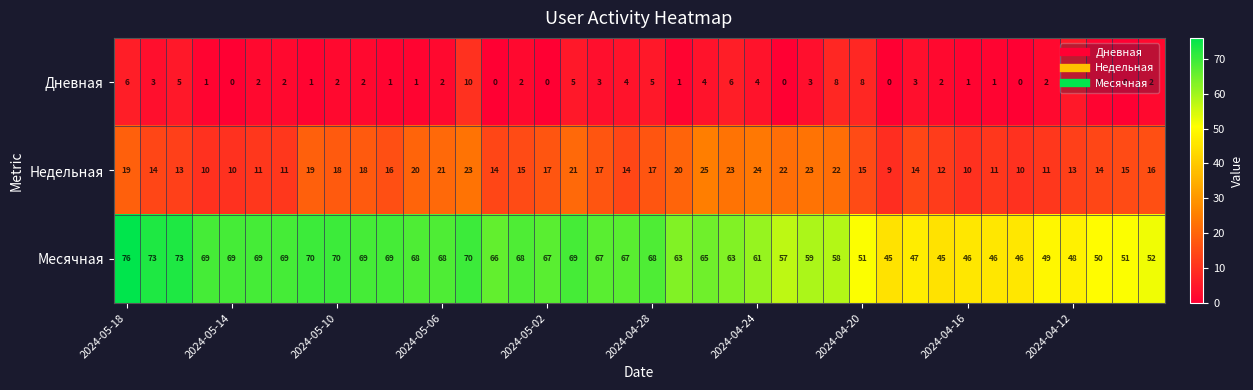

Rank the series by their maximum value, from highest to lowest.

Месячная, Недельная, Дневная